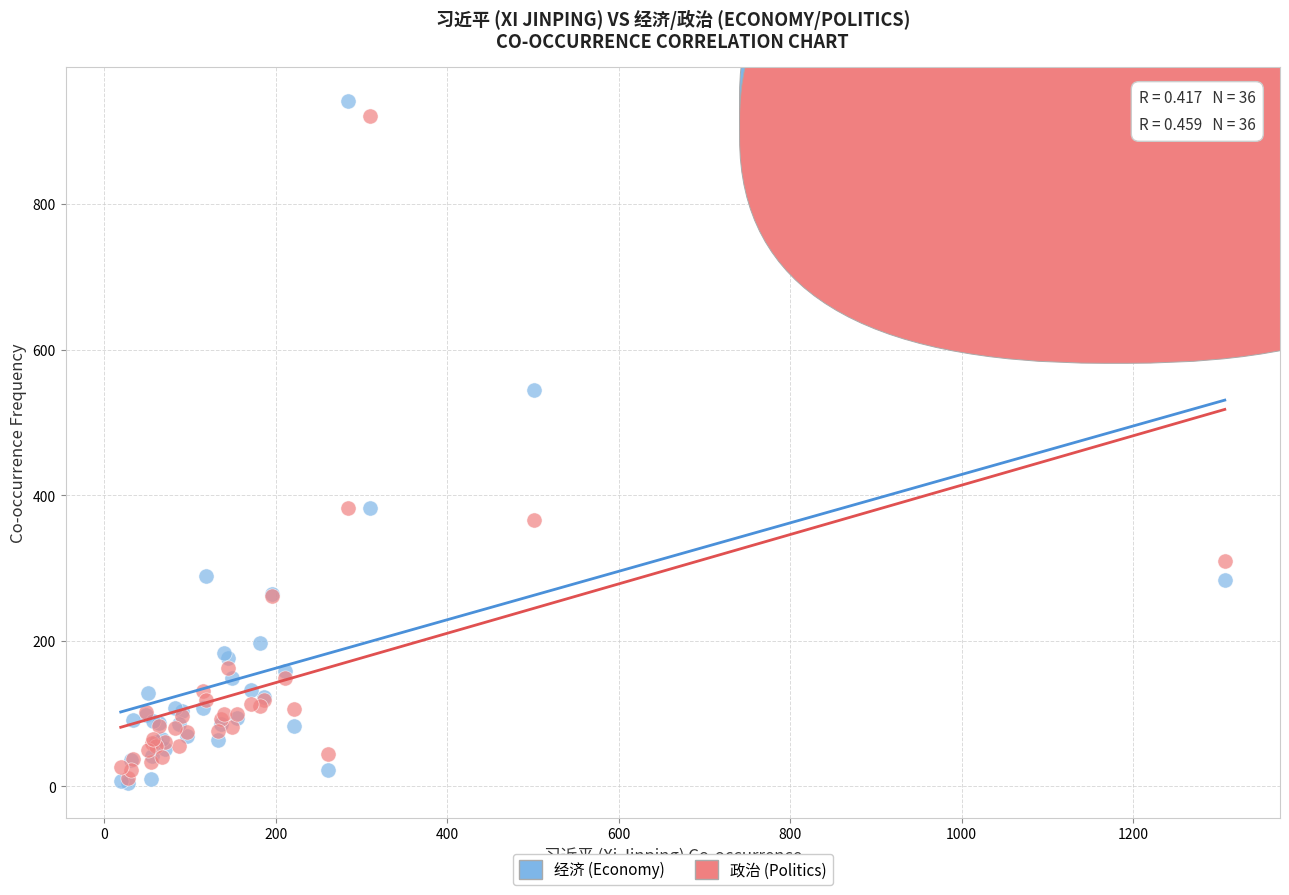

Across all series, what Y value is closest to 473?

545